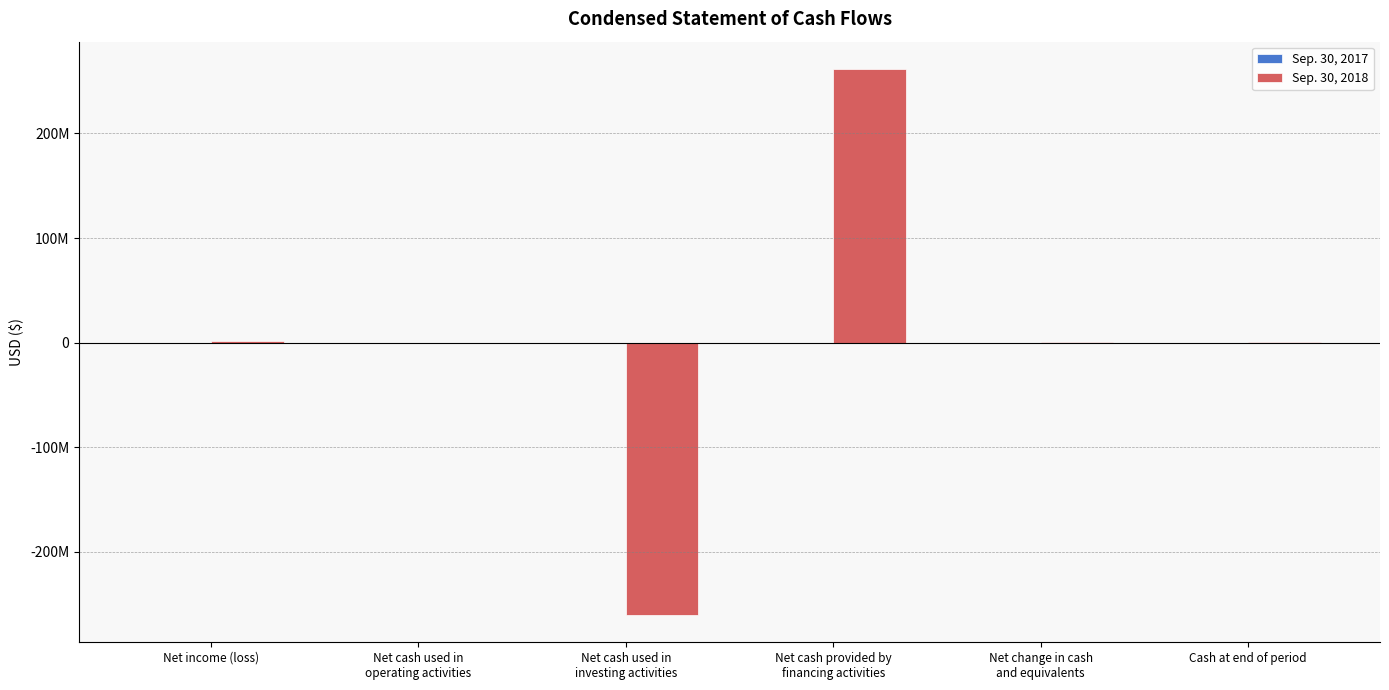

Are the bars horizontal?

No